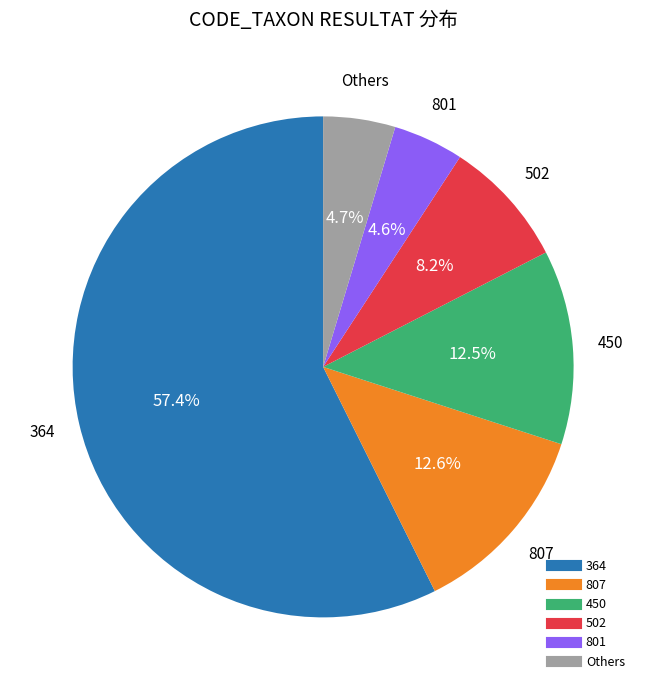

Is there a majority slice in this chart?

Yes